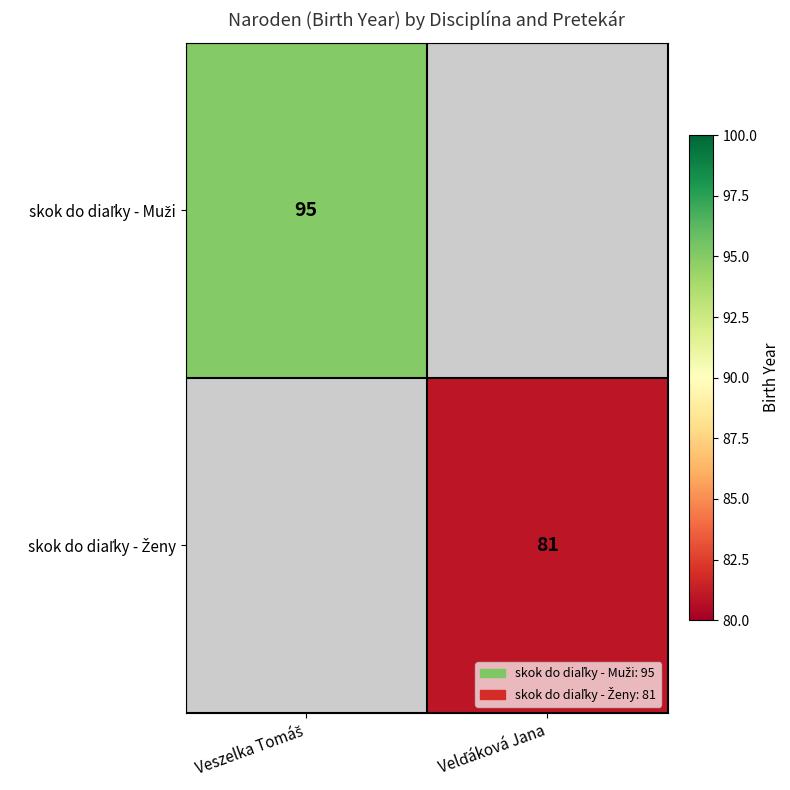

At Velďáková Jana, list the series in order from largest to smallest.

skok do diaľky - Muži, skok do diaľky - Ženy